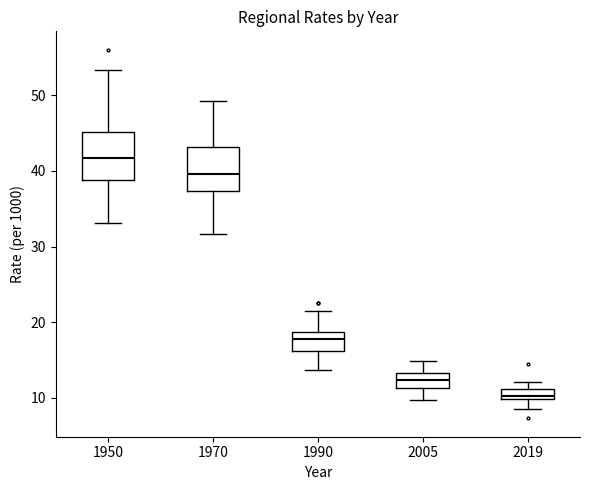

Where does the lower whisker of the box at x = 1950 end on the y-axis? The values are not printed on the chart, so give them approximately, as read against the axis.

33